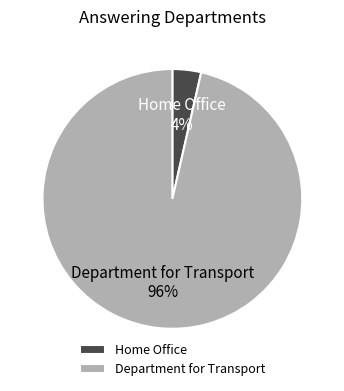

Rank the categories by value from highest to lowest.

Department for Transport, Home Office